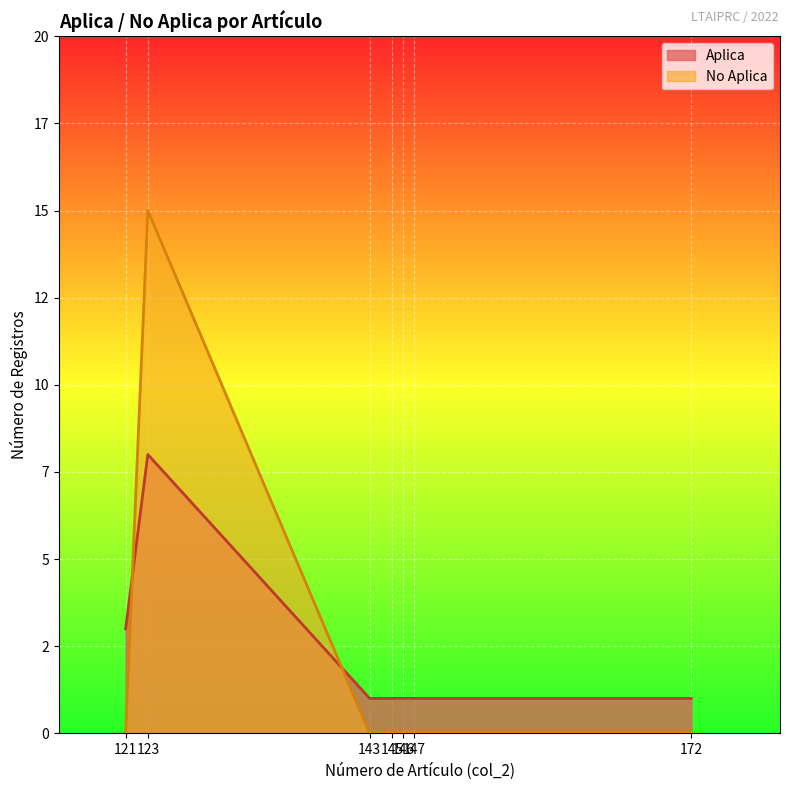

Does the chart display data point markers on the line(s)?

No